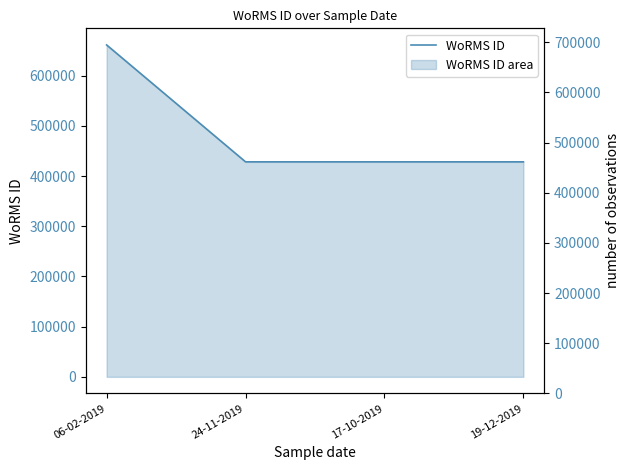

Which label corresponds to the smallest value in the chart?

24-11-2019